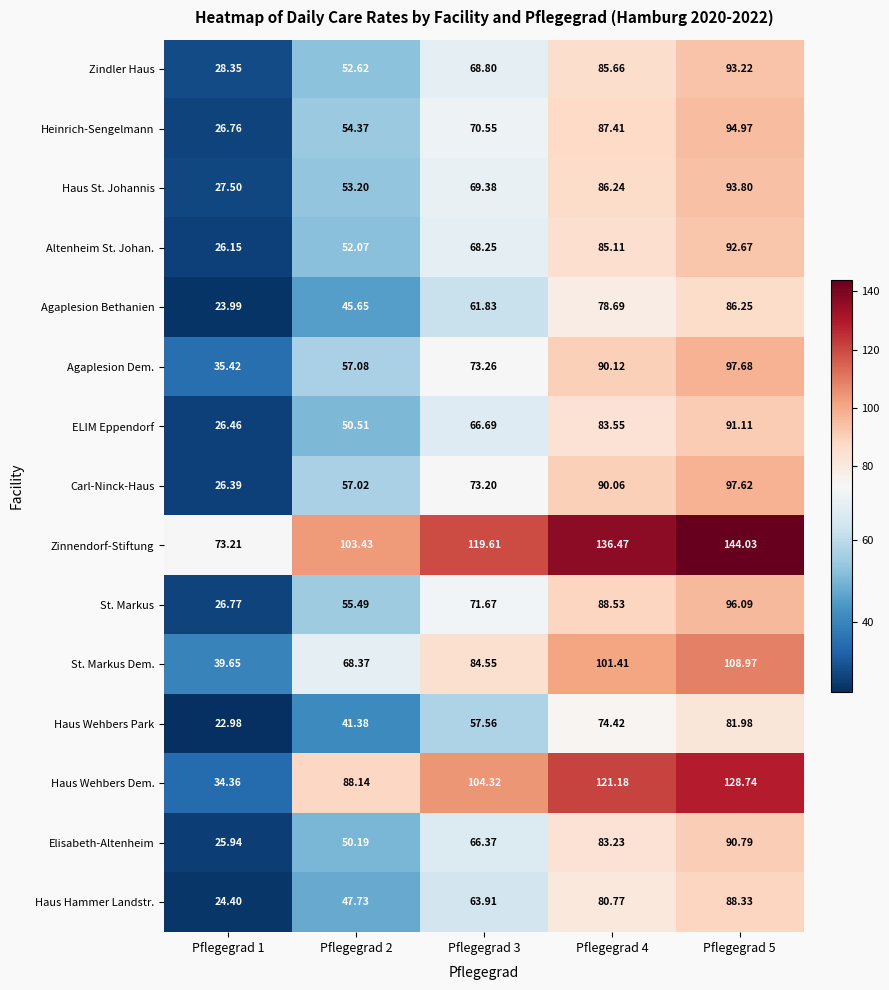

Rank the series at Pflegegrad 3 from highest to lowest value.

Zinnendorf-Stiftung, Haus Wehbers Dem., St. Markus Dem., Agaplesion Dem., Carl-Ninck-Haus, St. Markus, Heinrich-Sengelmann, Haus St. Johannis, Zindler Haus, Altenheim St. Johan., ELIM Eppendorf, Elisabeth-Altenheim, Haus Hammer Landstr., Agaplesion Bethanien, Haus Wehbers Park